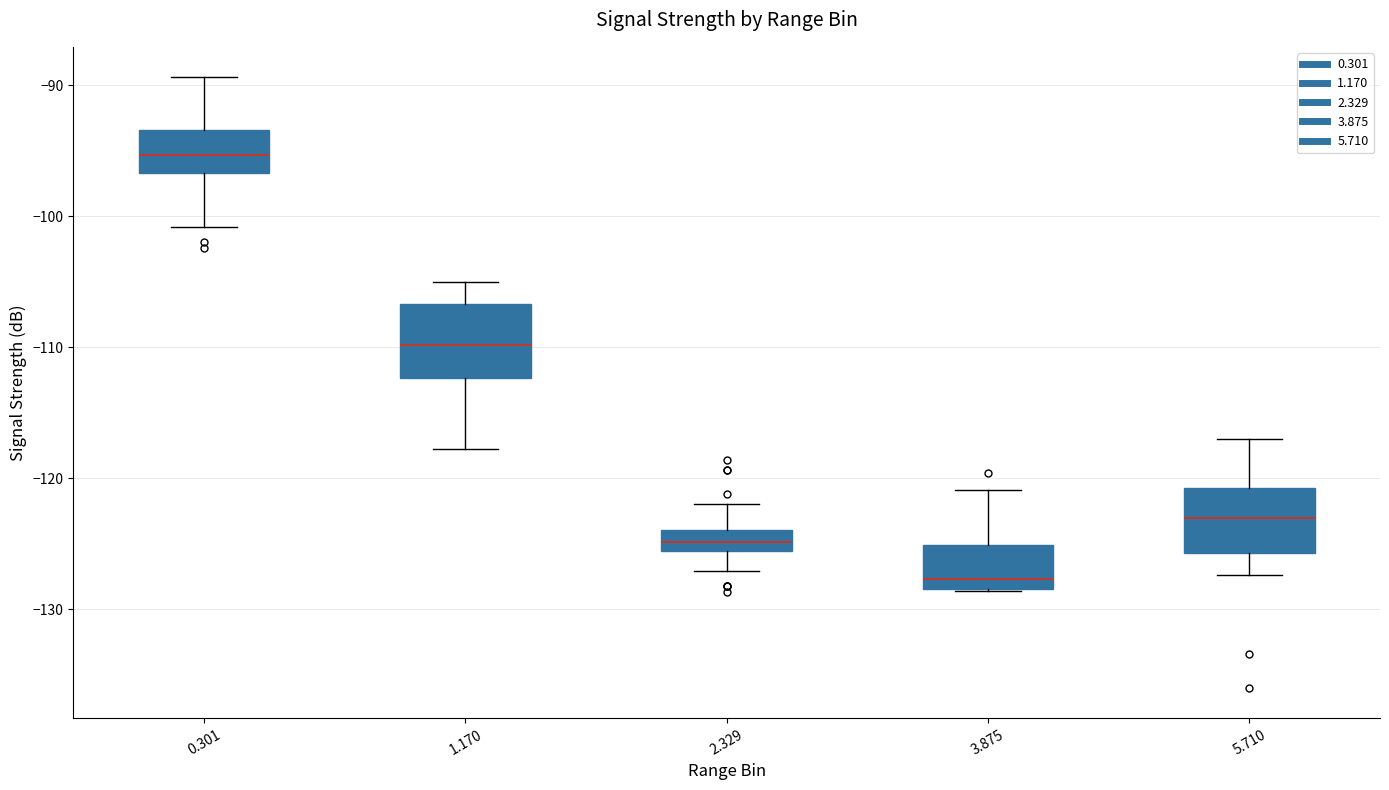

Which box's median line is the lowest?

3.875